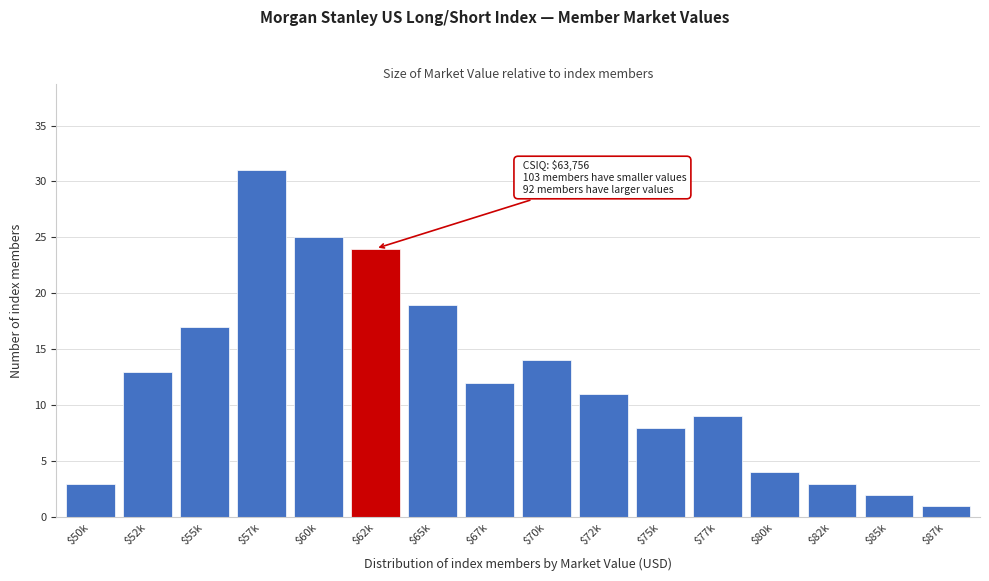

Reading right to left, extract all data points from this chart.

1	2	3	4	9	8	11	14	12	19	24	25	31	17	13	3